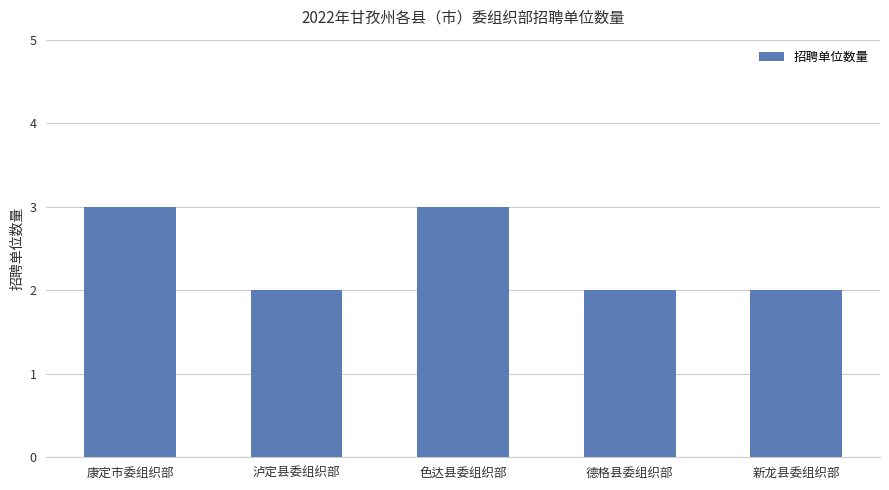

Approximately how many times larger is the value at 德格县委组织部 compared to 新龙县委组织部?

1.0